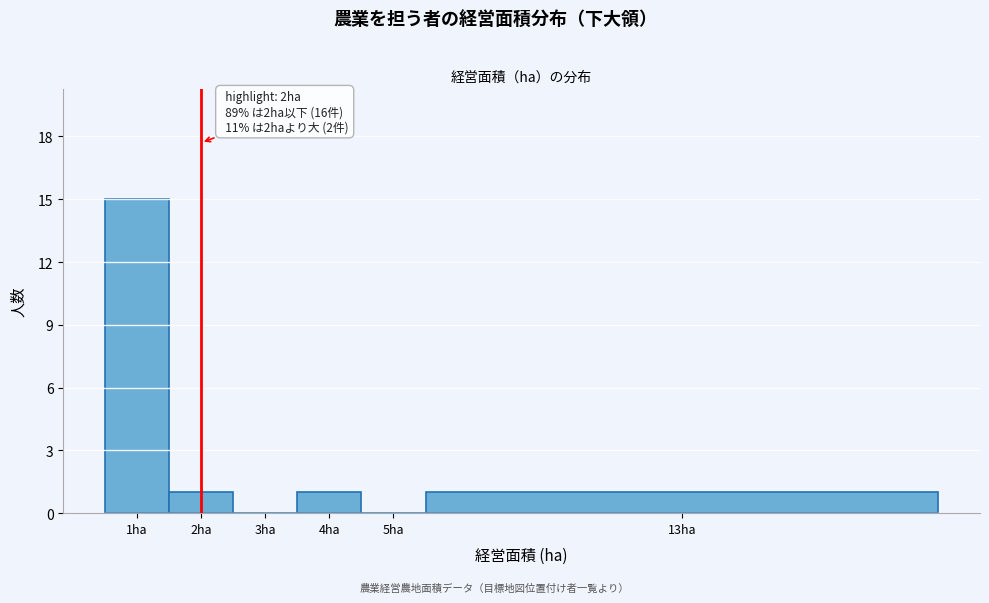

Reading left to right, what are all the values shown in this chart?

1ha=15	2ha=1	3ha=0	4ha=1	5ha=0	13ha=1